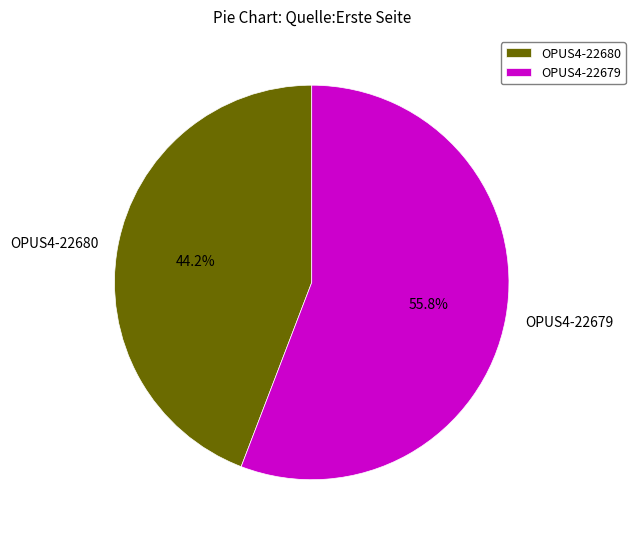

Combined, what portion of the pie is OPUS4-22680 and OPUS4-22679?

100.0%